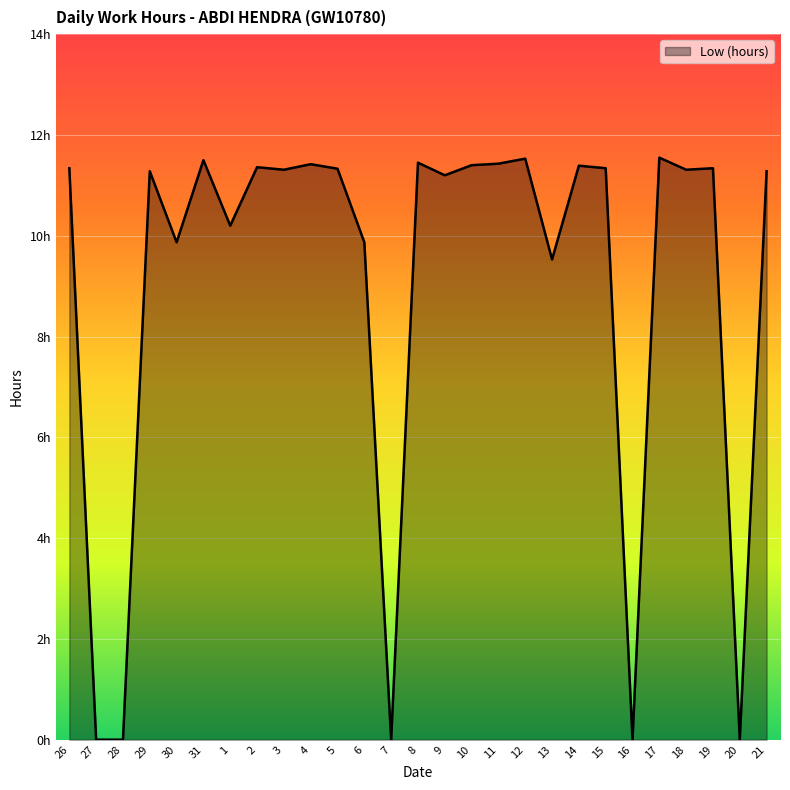

Which label corresponds to the largest value in the chart?

17